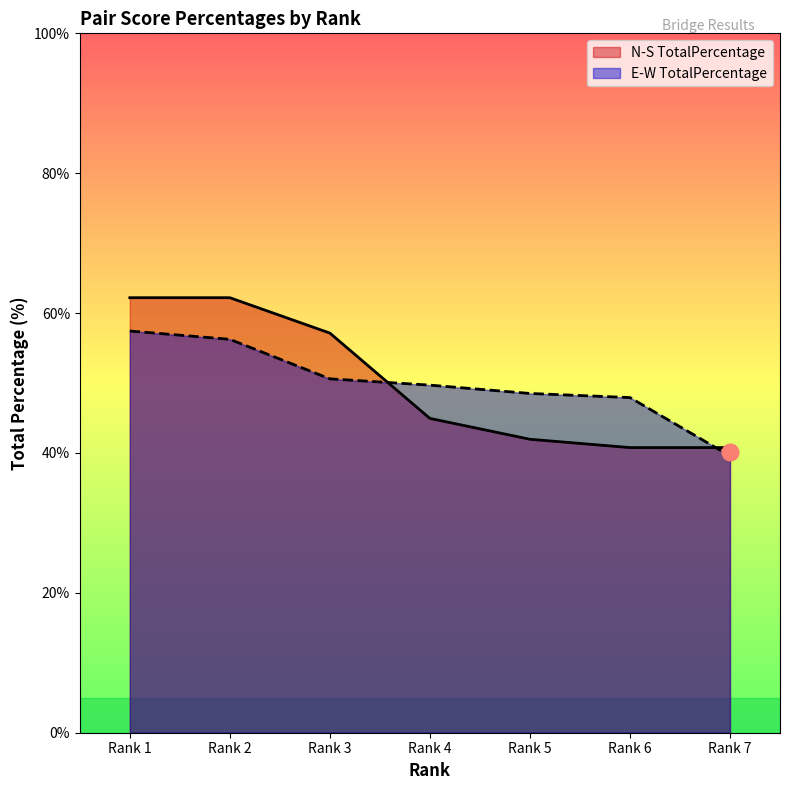

Where do E-W TotalPercentage and N-S TotalPercentage first cross each other?

Rank 3 and Rank 4